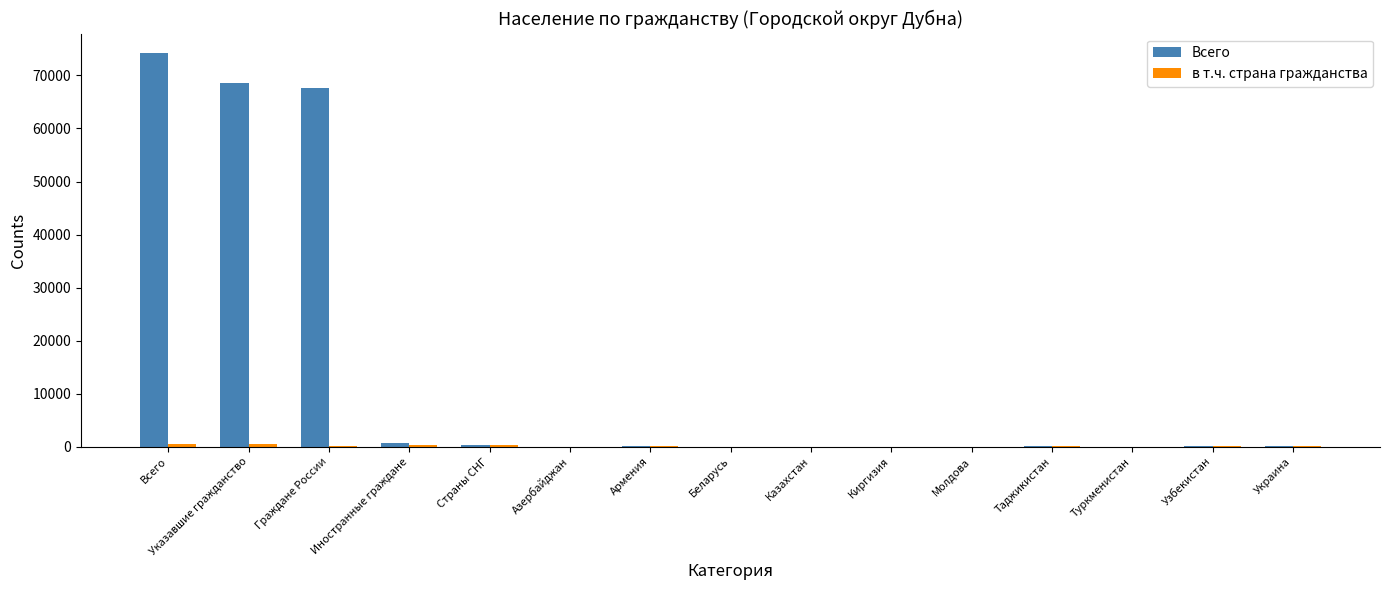

Count the number of categories in the chart.

15